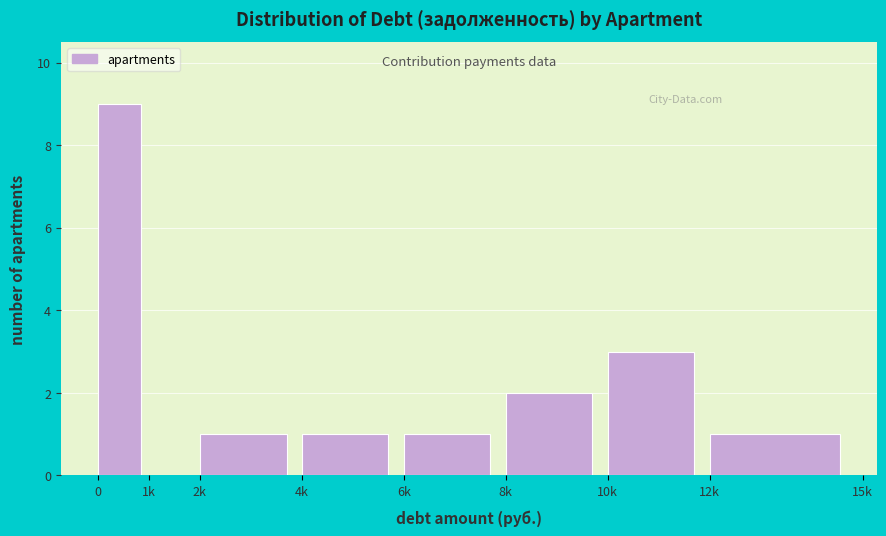

Reading left to right, extract all data points from this chart.

0=9	1k=0	2k=1	4k=1	6k=1	8k=2	10k=3	12k=1